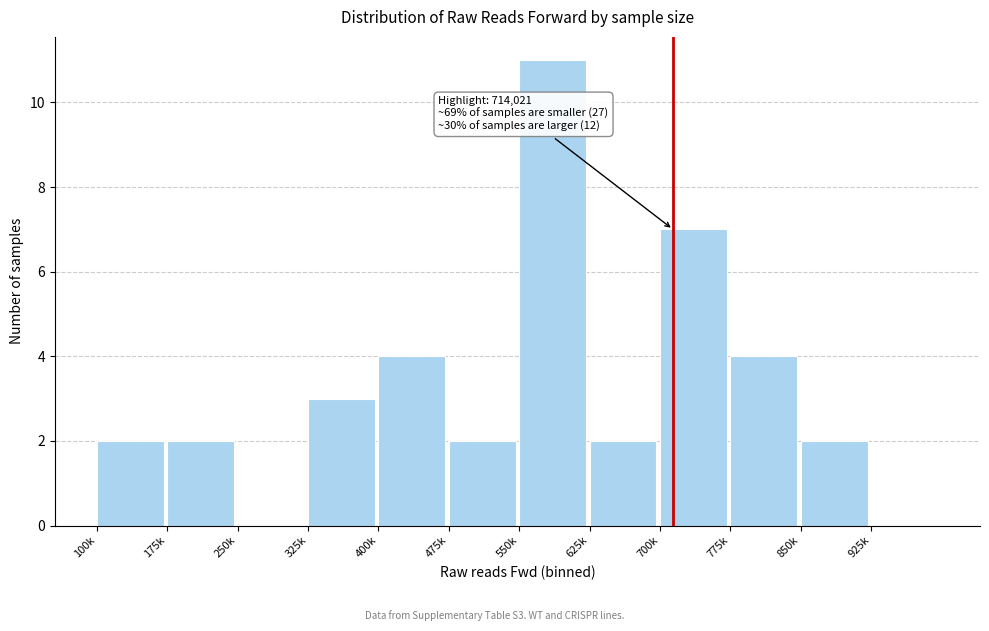

Reading left to right, what are all the values shown in this chart?

100k=2	175k=2	250k=0	325k=3	400k=4	475k=2	550k=11	625k=2	700k=7	775k=4	850k=2	925k=0